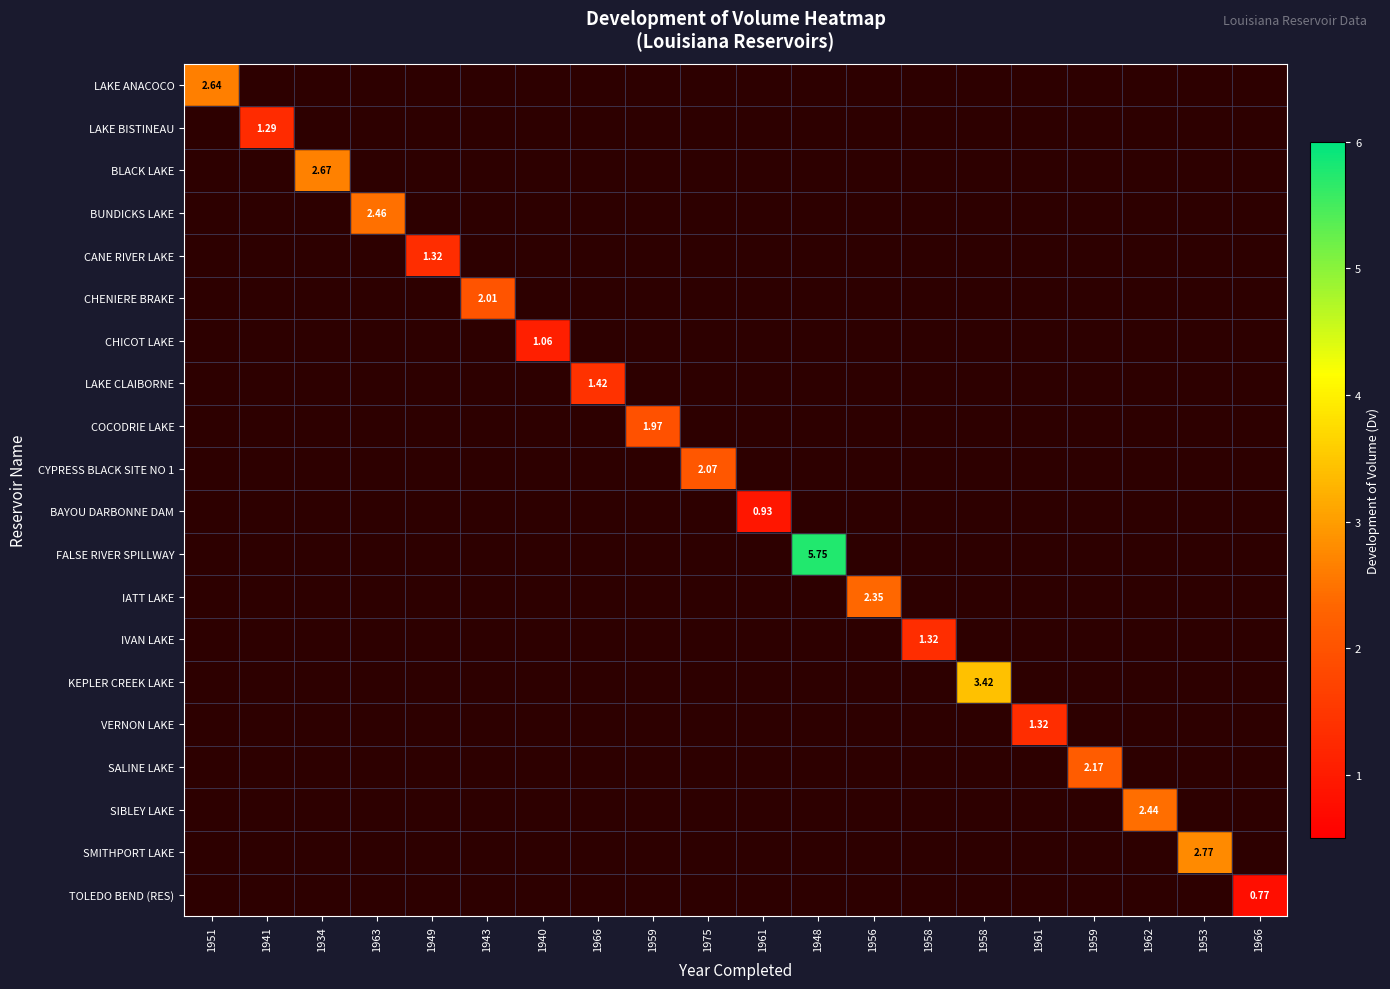

Which series has the widest spread of values?

LAKE ANACOCO